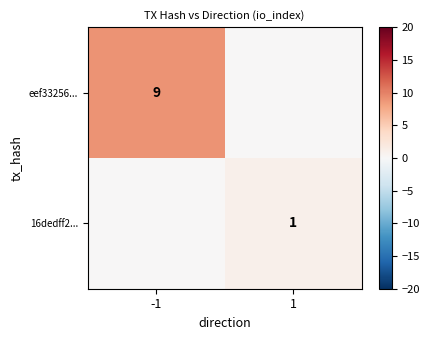

The value of eef33256... at -1 is 9. True or false?

True